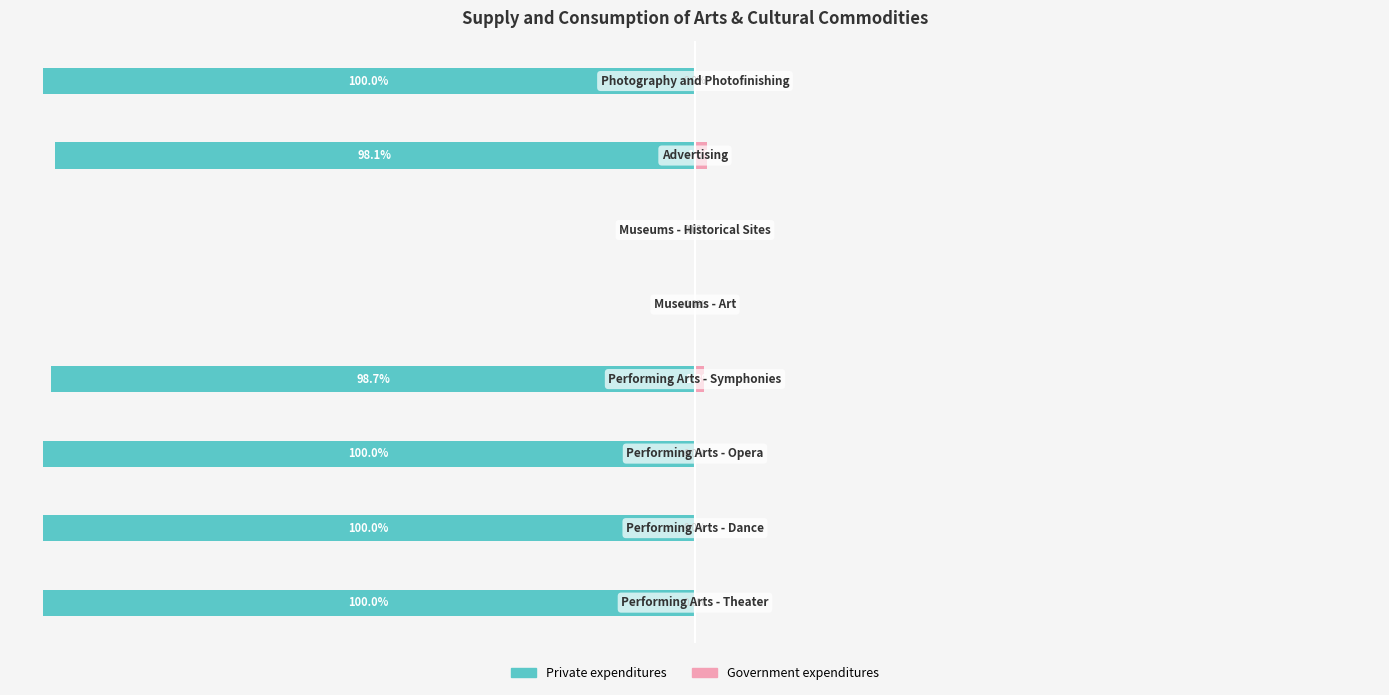

Which series changed the most between −75 and −50?

Private expenditures